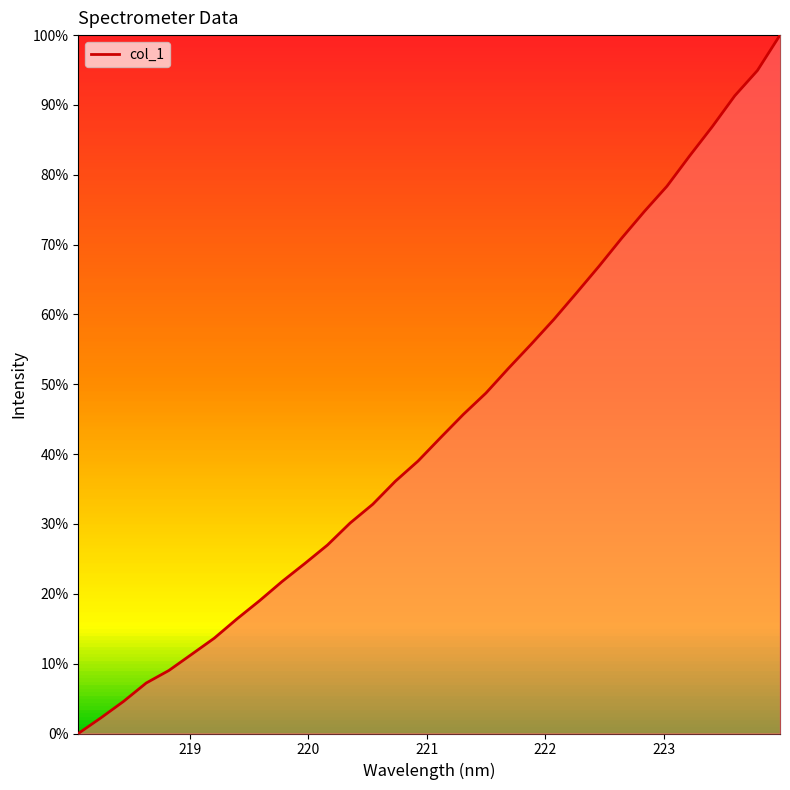

What is the sum of all values?

1408.7